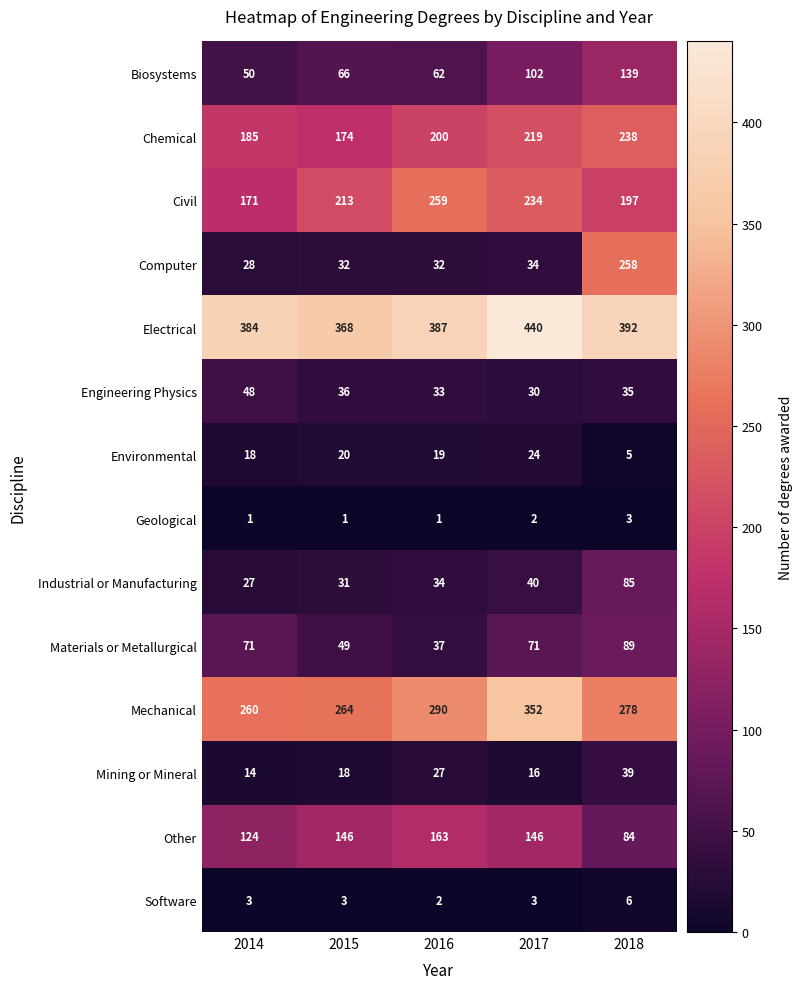

What is the difference between the maximum and second lowest values in the Software series?

3